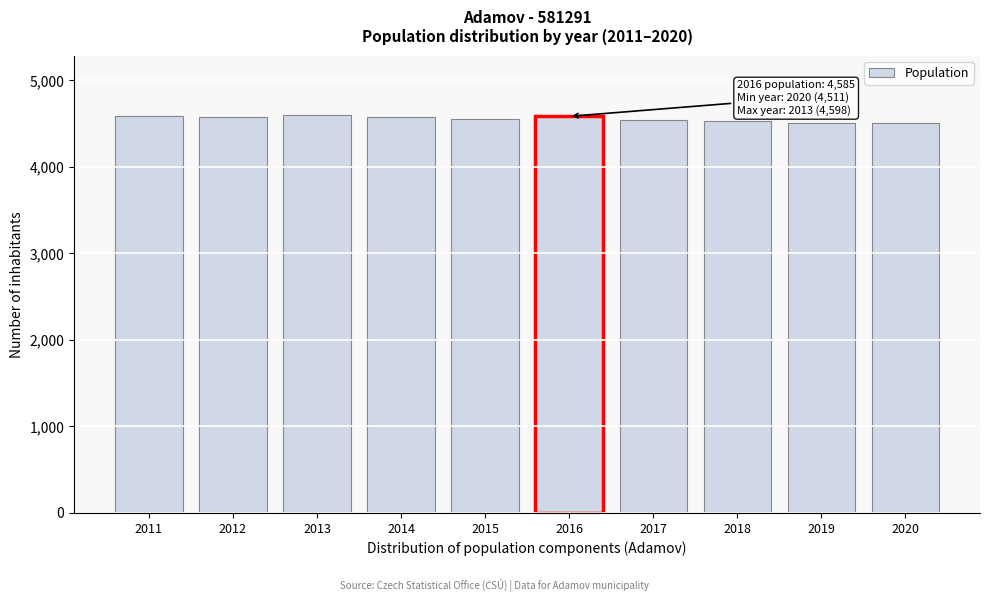

What is the value of the 3rd bar from the left?

4598